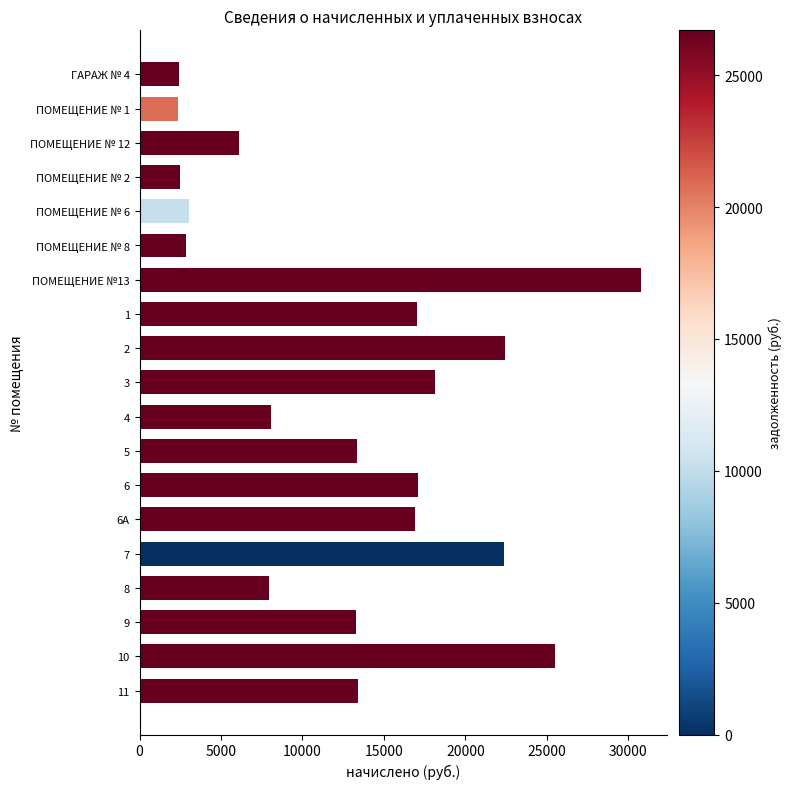

Where is the data nearest to the value 16568?

6А